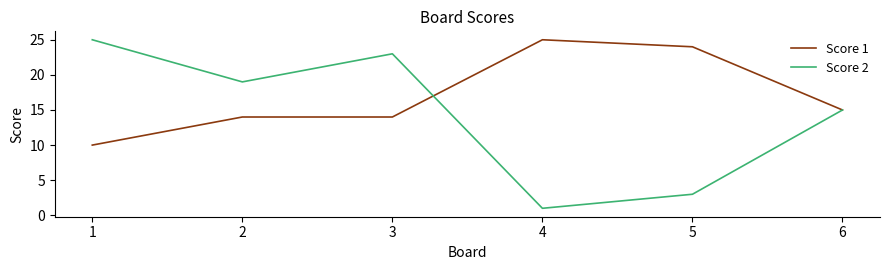

True or false: Score 2 has a value of 25 at 1.

True